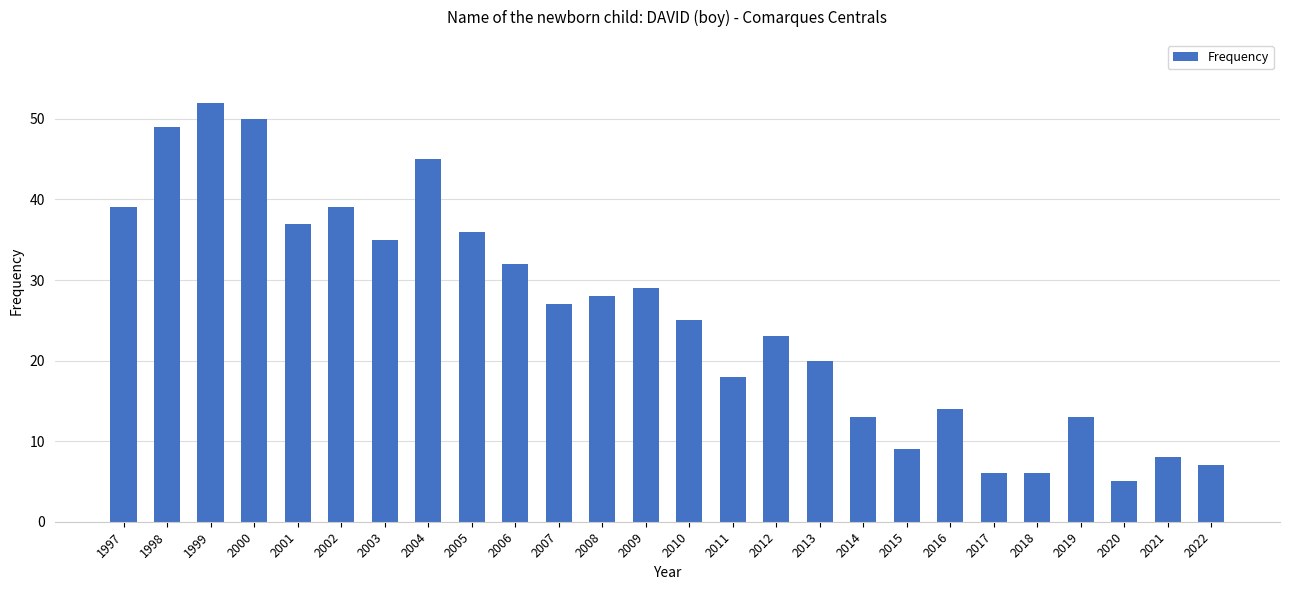

Reading left to right, transcribe all the data shown in this chart.

1997=39	1998=49	1999=52	2000=50	2001=37	2002=39	2003=35	2004=45	2005=36	2006=32	2007=27	2008=28	2009=29	2010=25	2011=18	2012=23	2013=20	2014=13	2015=9	2016=14	2017=6	2018=6	2019=13	2020=5	2021=8	2022=7